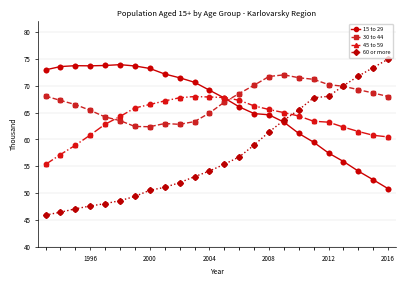

Which series has the widest spread of values?

60 or more